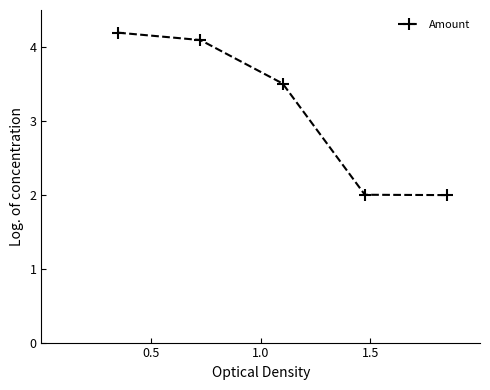

What is the maximum value shown in the chart?

4.2